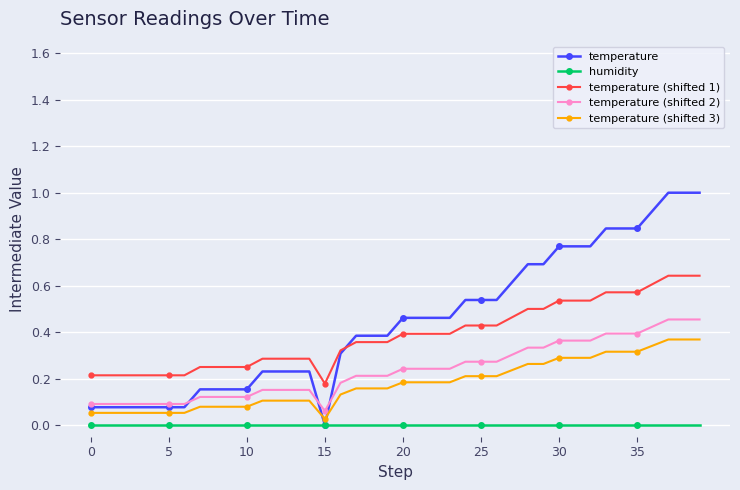

List the series in order of their peak value, highest first.

temperature, temperature (shifted 1), temperature (shifted 2), temperature (shifted 3), humidity